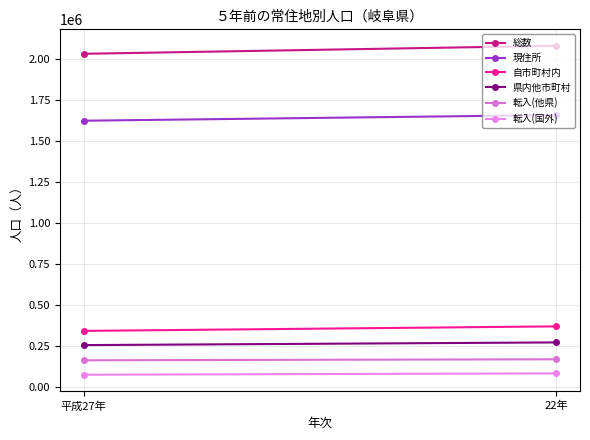

What is the total value across all series at 平成27年?

4492252